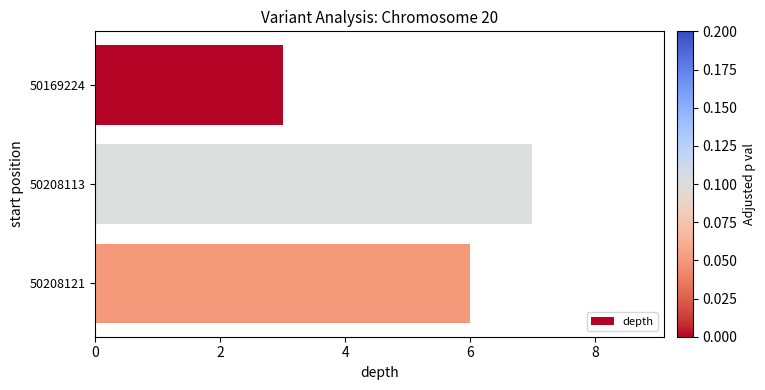

What is the difference between the second highest and minimum values?

3